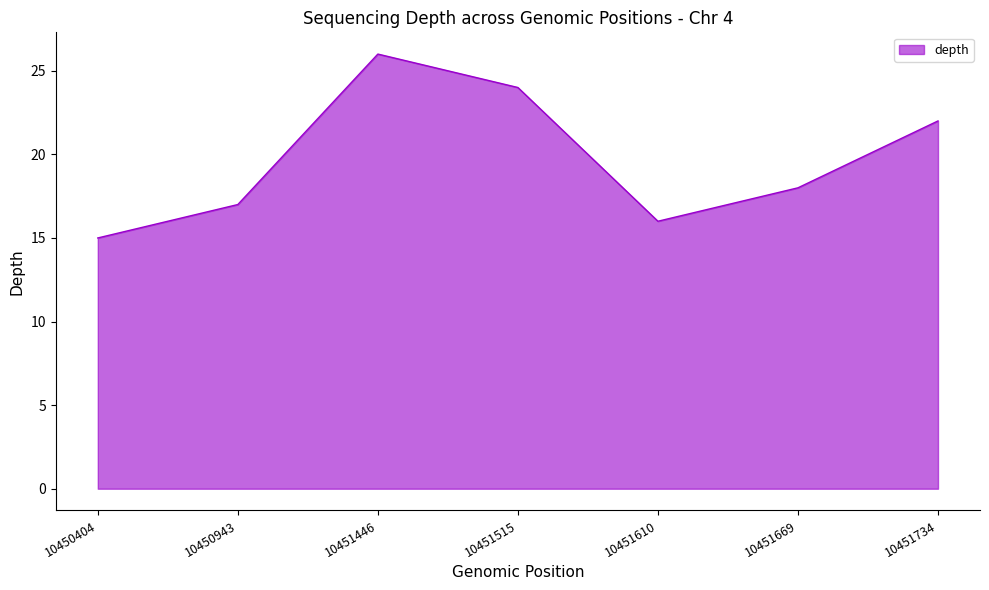

Does the chart display data point markers on the line(s)?

No